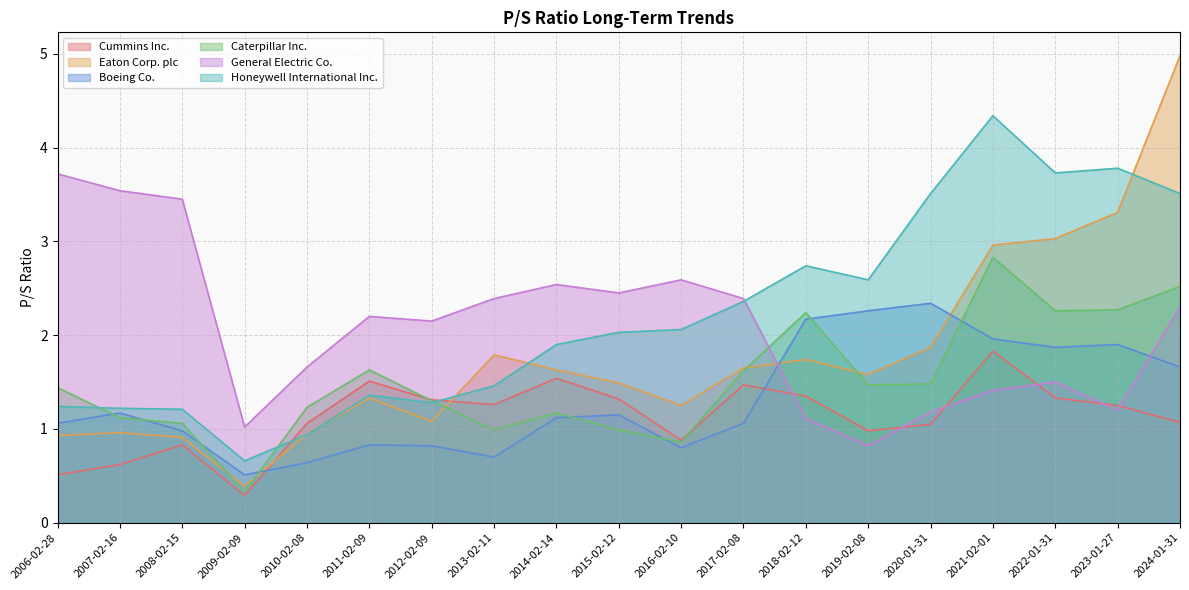

In Cummins Inc., how many points are lower than both neighbors (excluding endpoints)?

4